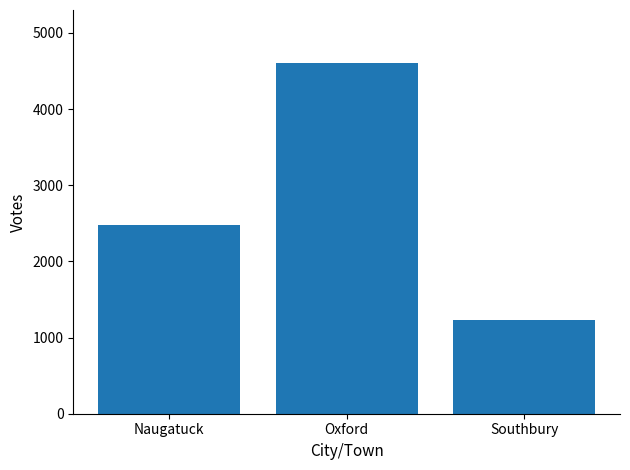

Reading right to left, what are all the values shown in this chart?

Southbury=1234	Oxford=4609	Naugatuck=2480